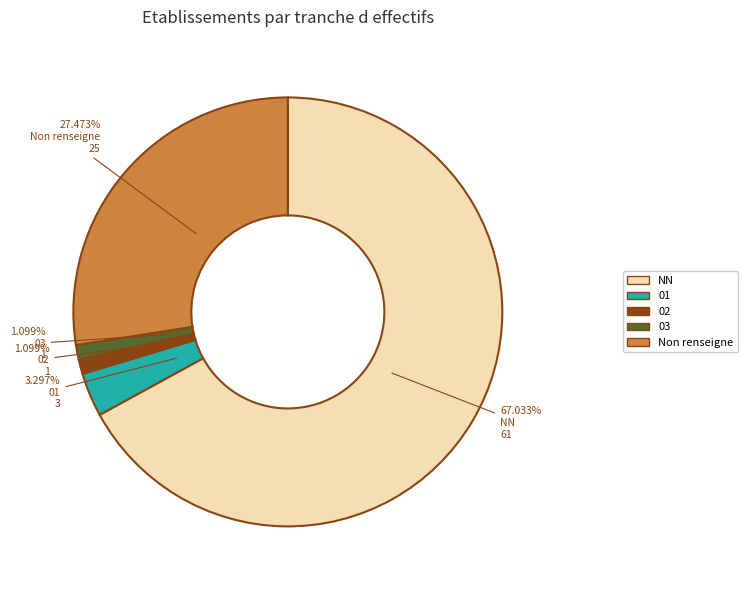

Does any single category account for the majority?

Yes